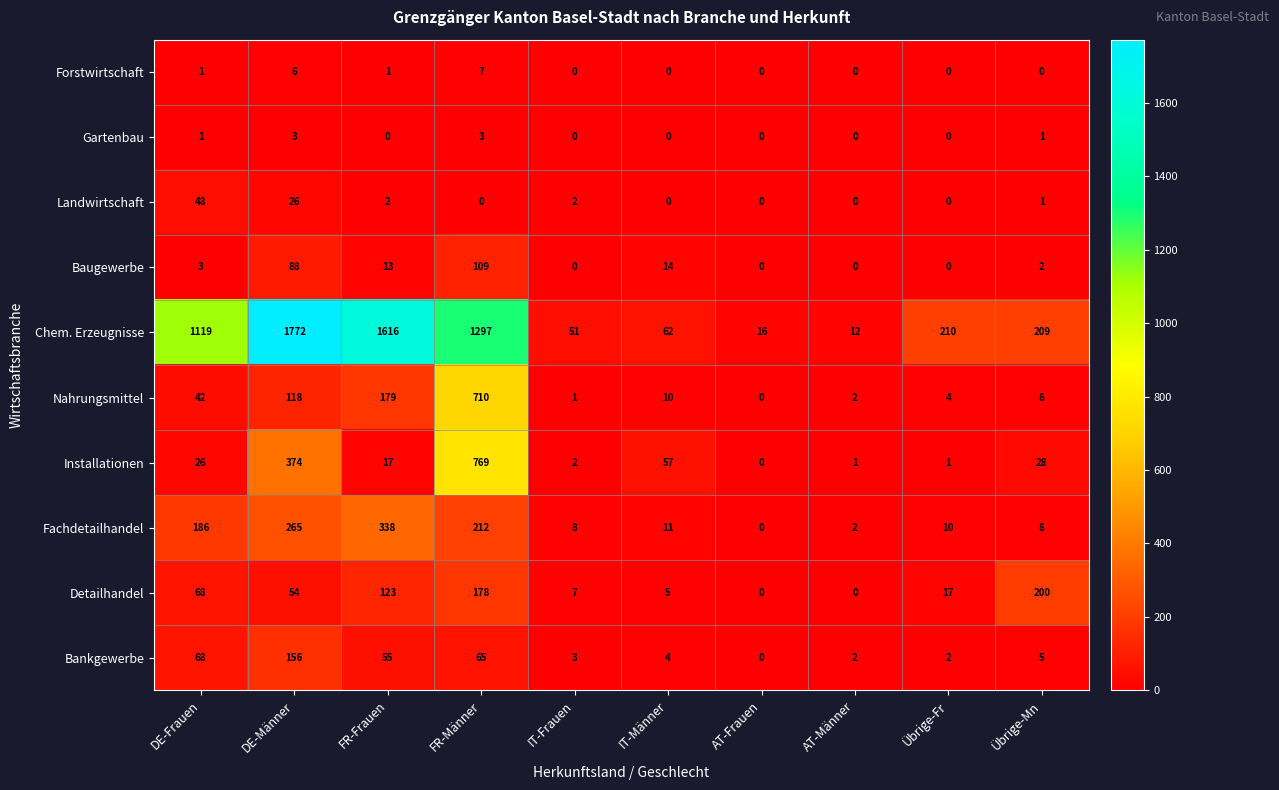

At which label does Bankgewerbe first exceed 5?

DE-Frauen